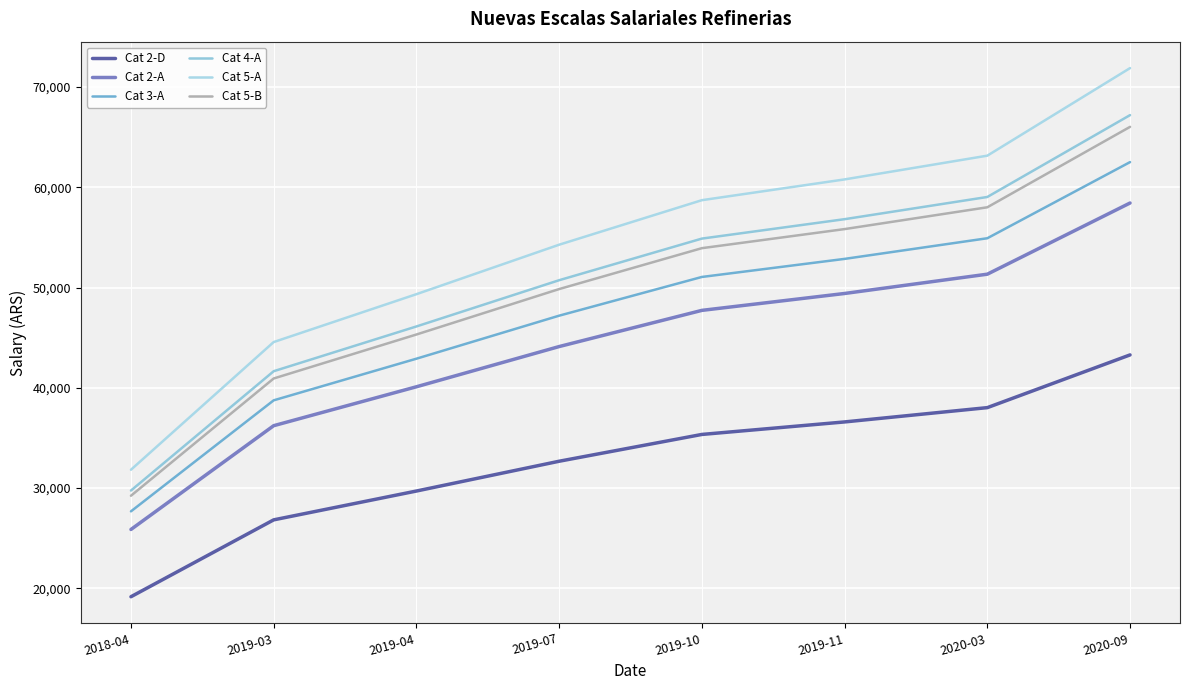

Is this an area chart (filled region under the line)?

No